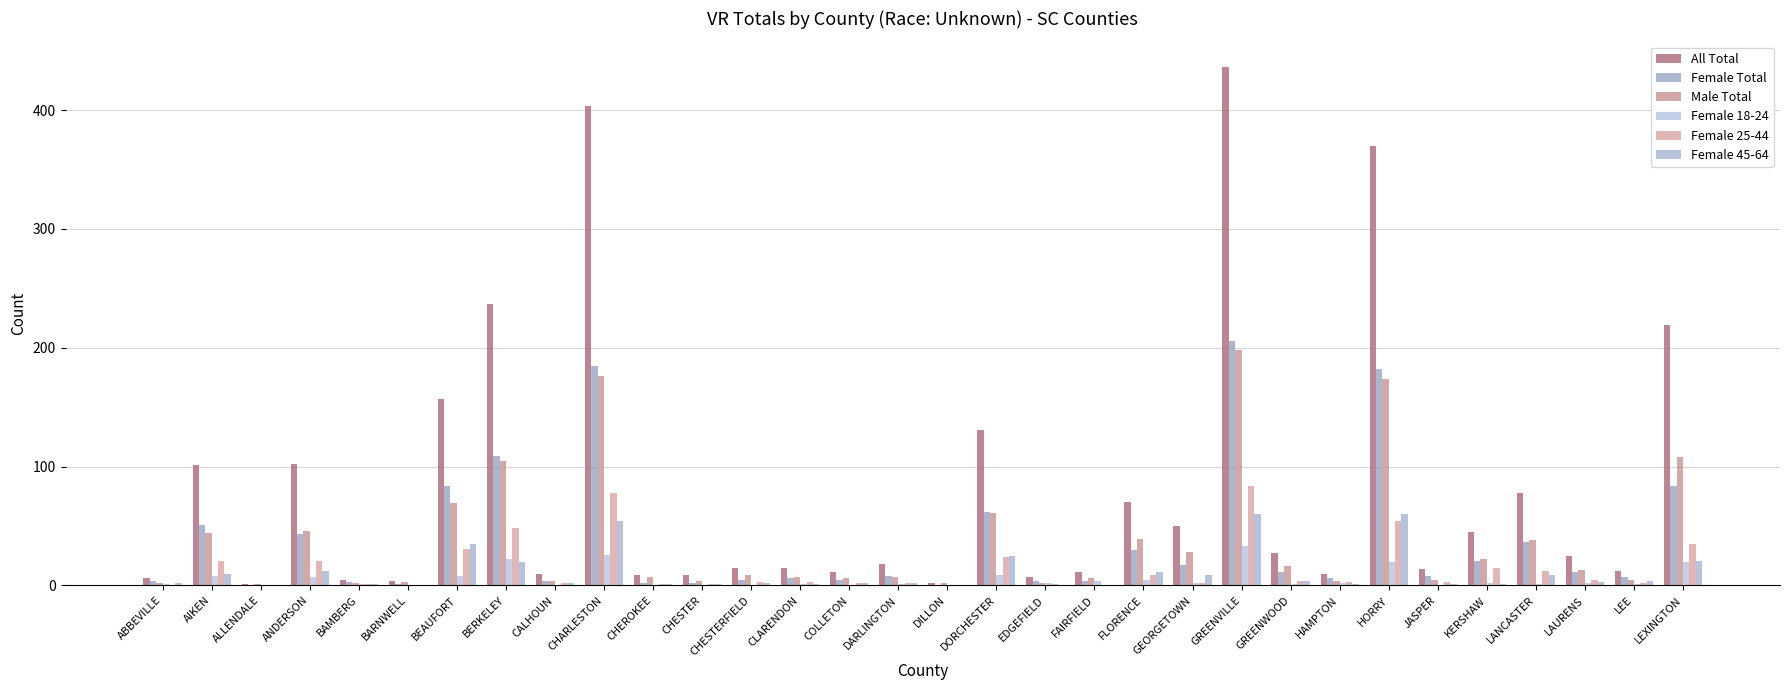

Count the number of categories in the chart.

32